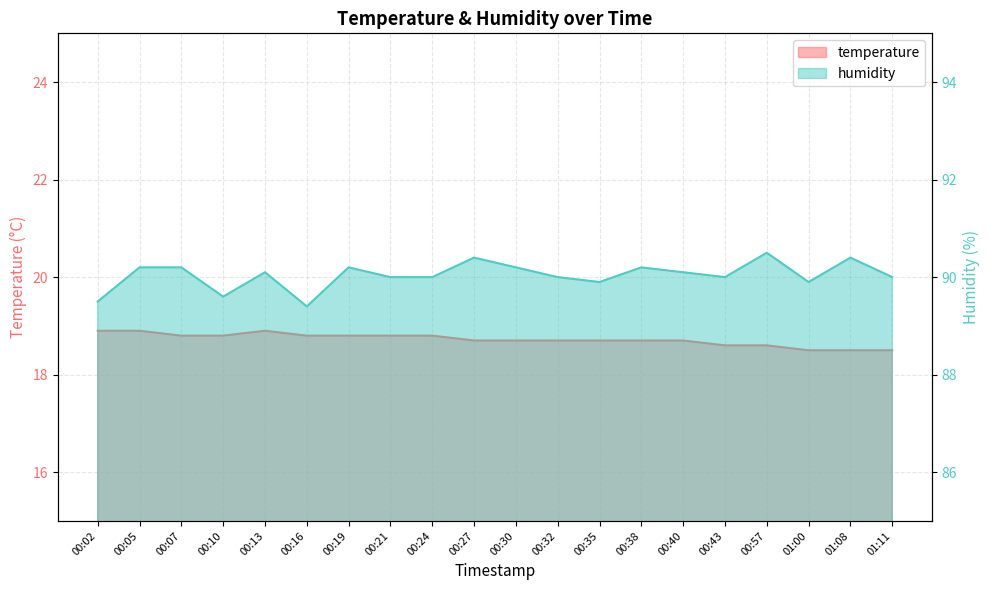

Which category has the lowest value in the humidity series?

00:16